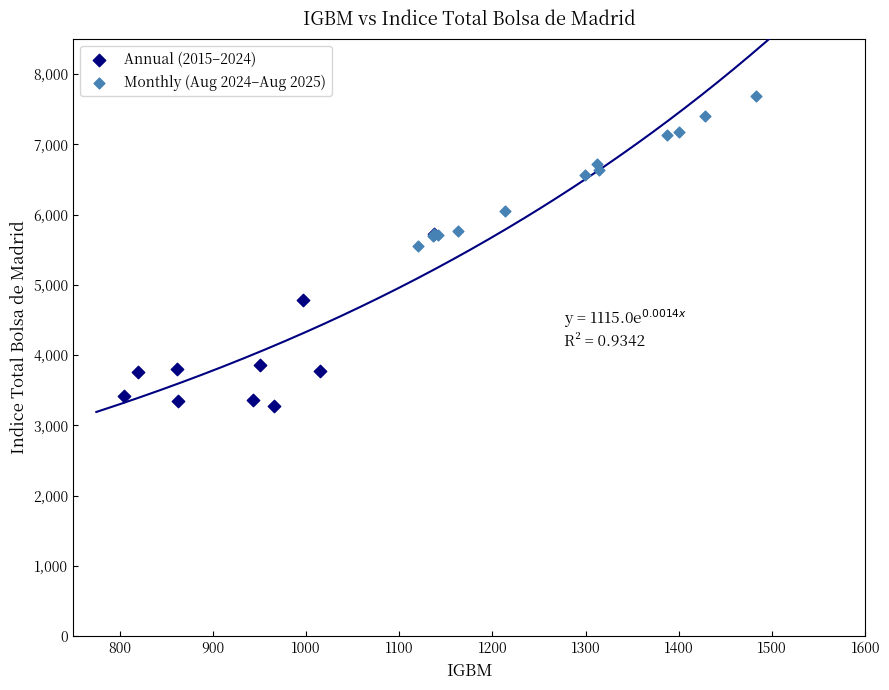

Which series reaches the minimum Y coordinate?

Annual (2015–2024)